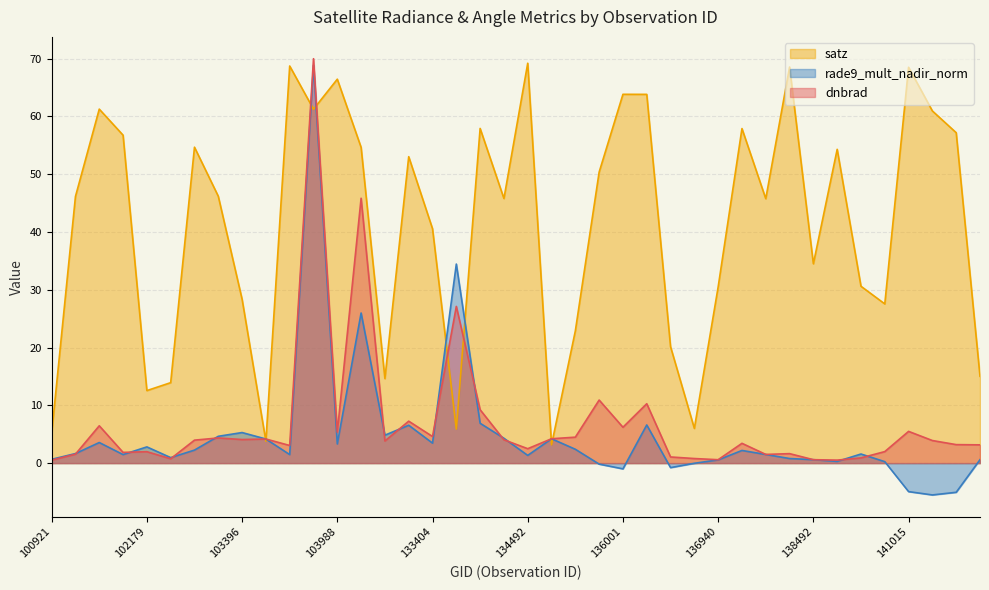

What is the difference between the highest and lowest values at 103396?

24.3